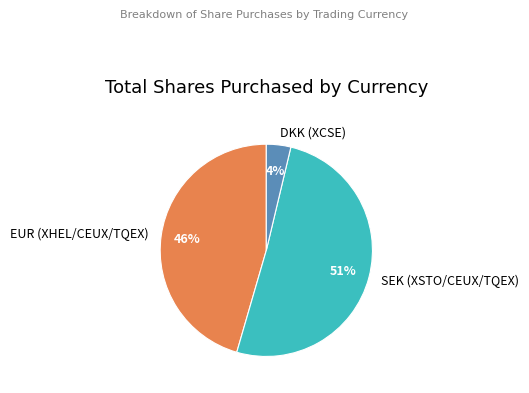

Combined, do DKK (XCSE) and EUR (XHEL/CEUX/TQEX) account for over 50%?

No